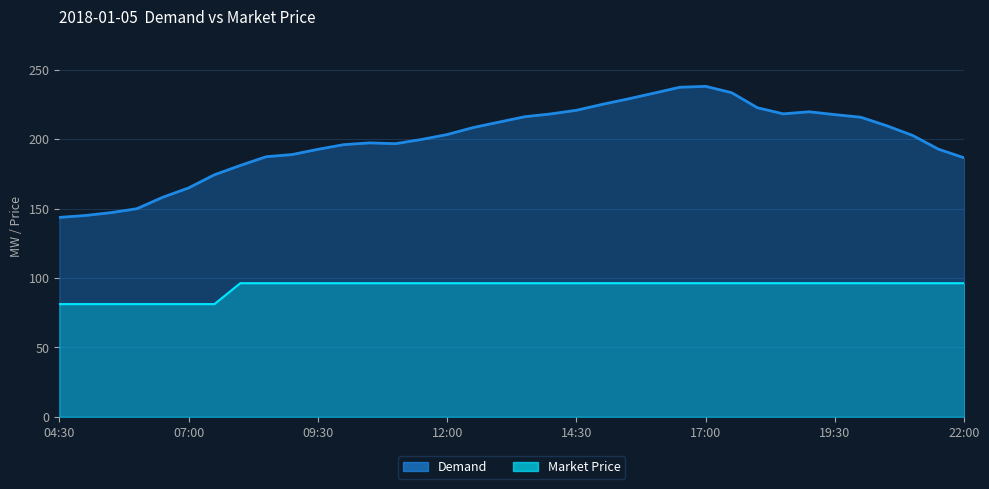

What are all the series names shown in the legend?

Demand, Market Price